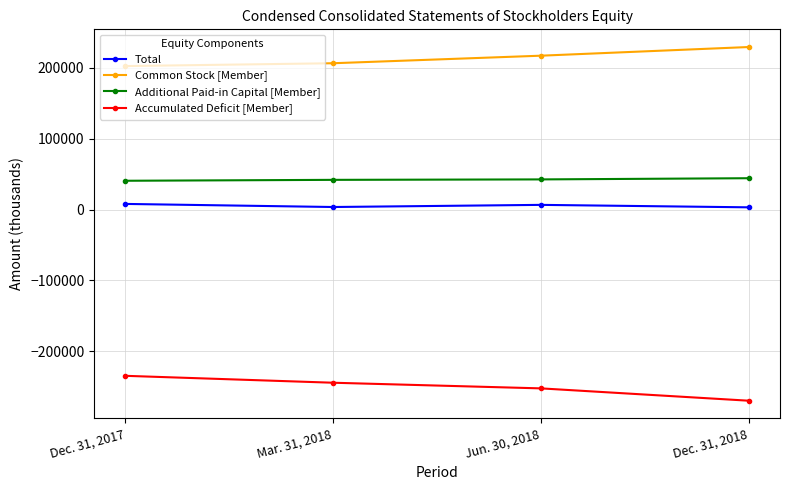

The value of Common Stock [Member] at Jun. 30, 2018 is 44814. True or false?

False